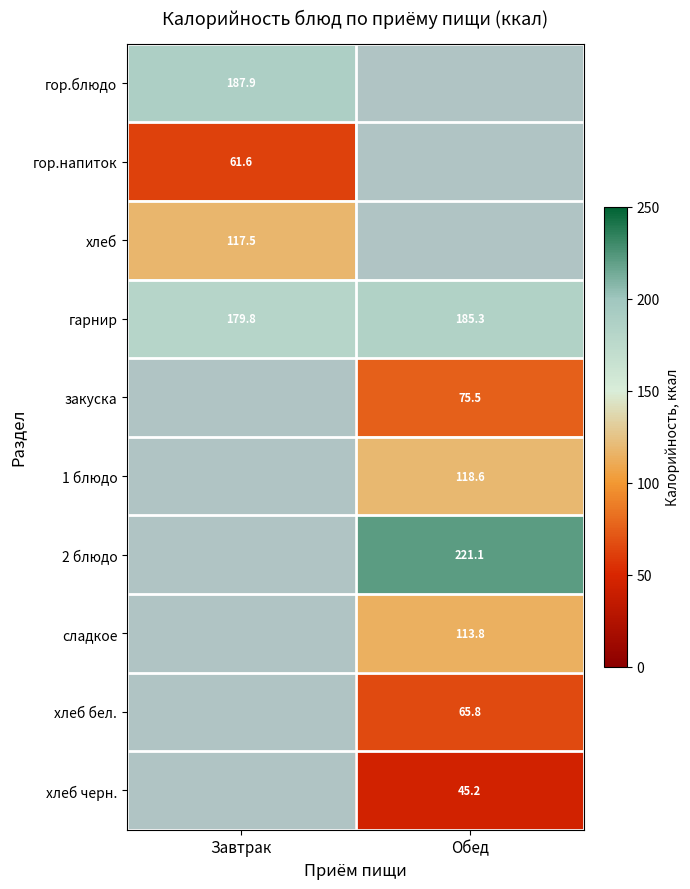

Between Обед and Завтрак, which is larger?

Завтрак